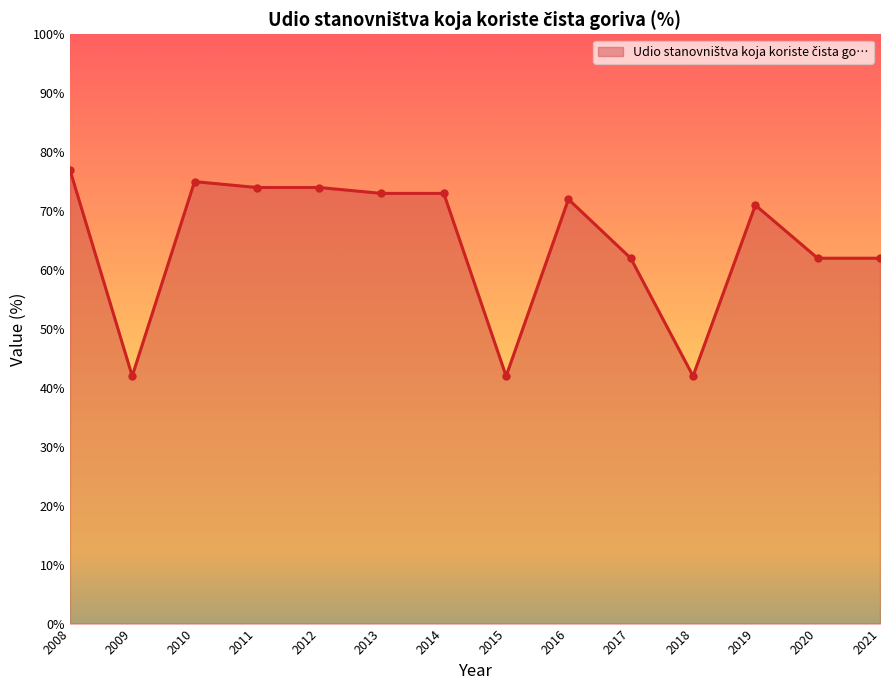

Reading left to right, list all the values displayed in this chart.

2008=77	2009=42	2010=75	2011=74	2012=74	2013=73	2014=73	2015=42	2016=72	2017=62	2018=42	2019=71	2020=62	2021=62